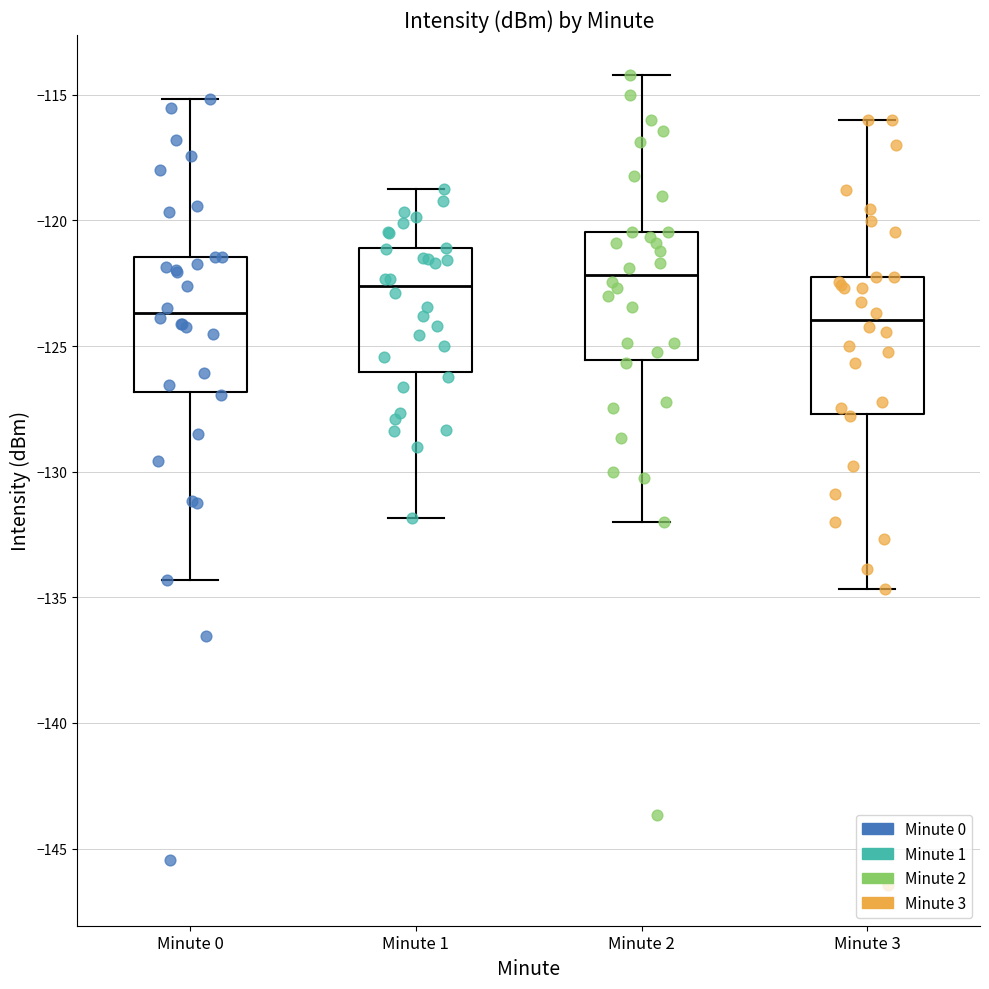

Reading left to right, transcribe this box plot: for each box, give where its median line is, the range the box spans, and where its two whiskers end, as read against the y-axis. The values are not printed on the chart, so give them approximately, as read against the axis.

Minute 0: median -123.5, box -127.0 to -121.5, whiskers -134.5 to -115.0
Minute 1: median -122.5, box -126.0 to -121.0, whiskers -132.0 to -119.0
Minute 2: median -122.0, box -125.5 to -120.5, whiskers -132.0 to -114.0
Minute 3: median -124.0, box -127.5 to -122.0, whiskers -134.5 to -116.0